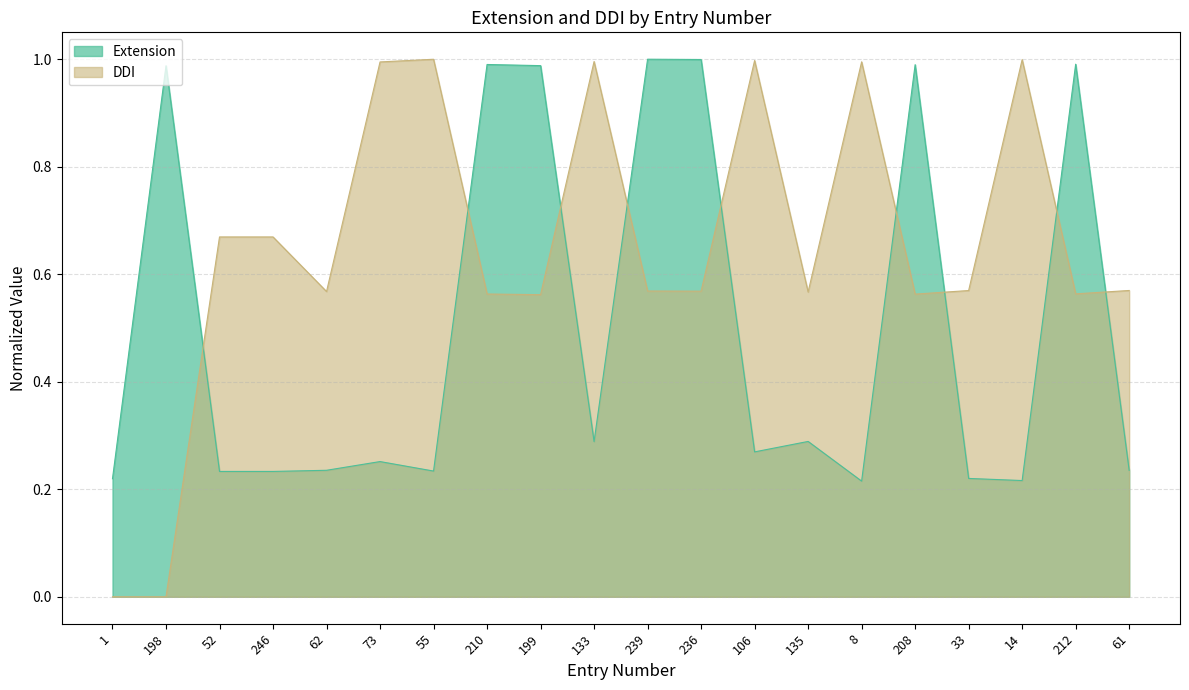

How many lines are shown in the chart?

2